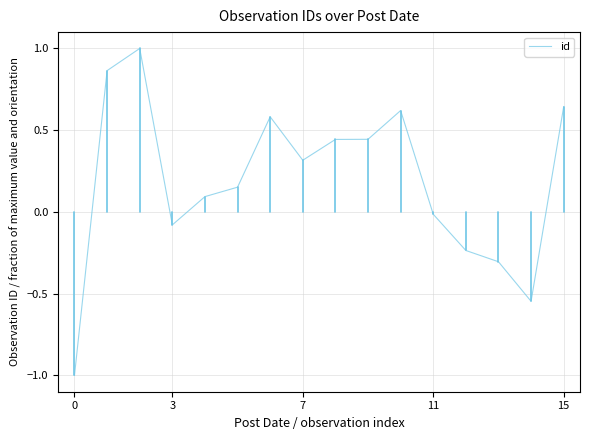

What is the difference between the maximum and minimum values?

2.0